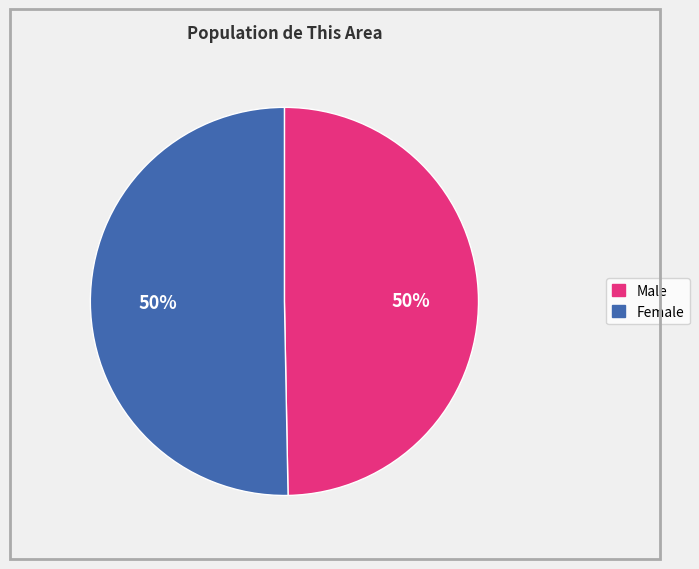

To the nearest percent, what is the combined percentage of Female and Male?

100%